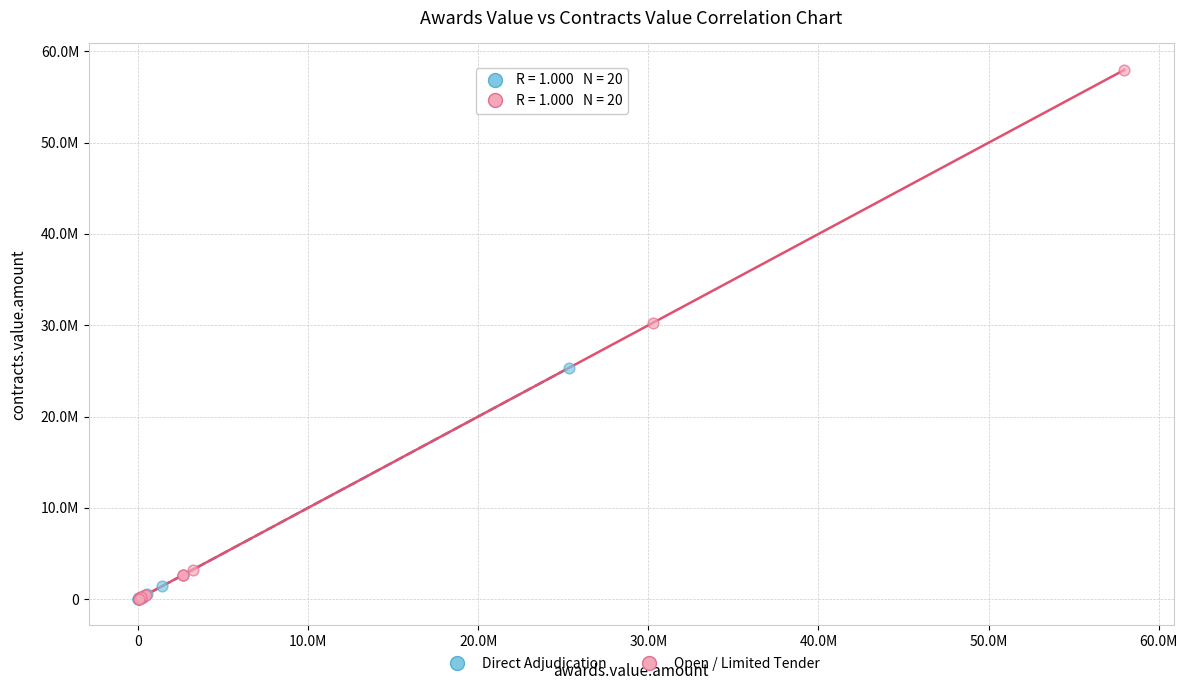

Which series has the widest spread of Y values?

Open / Limited Tender